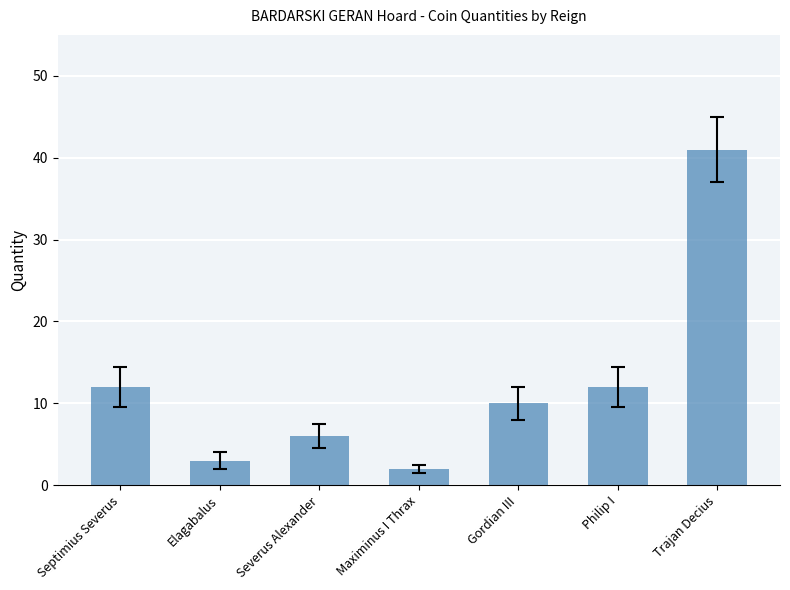

How many values are below 10?

3